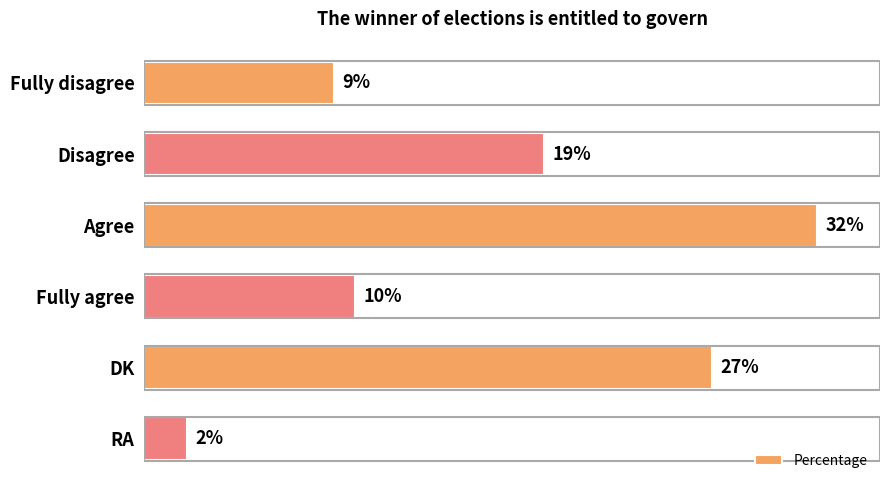

Which has a higher value, DK or Fully disagree?

DK